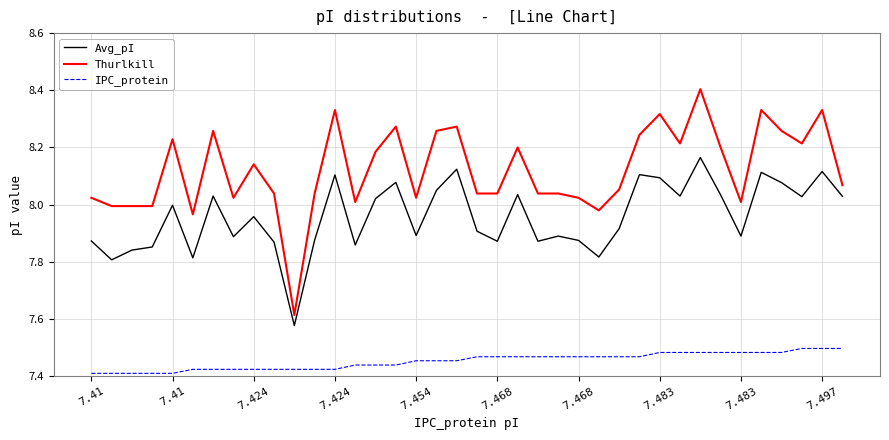

What is the difference between the maximum and minimum values in the Thurlkill series?

0.8